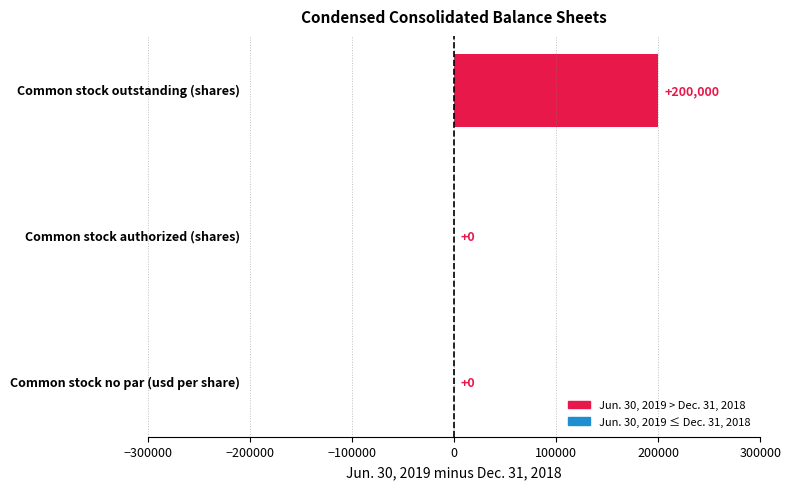

What is the sum of all values?

200000